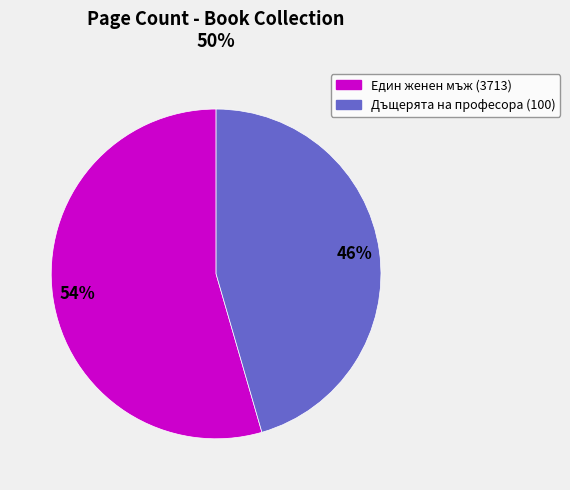

Is there any slice that represents more than half of the pie?

Yes